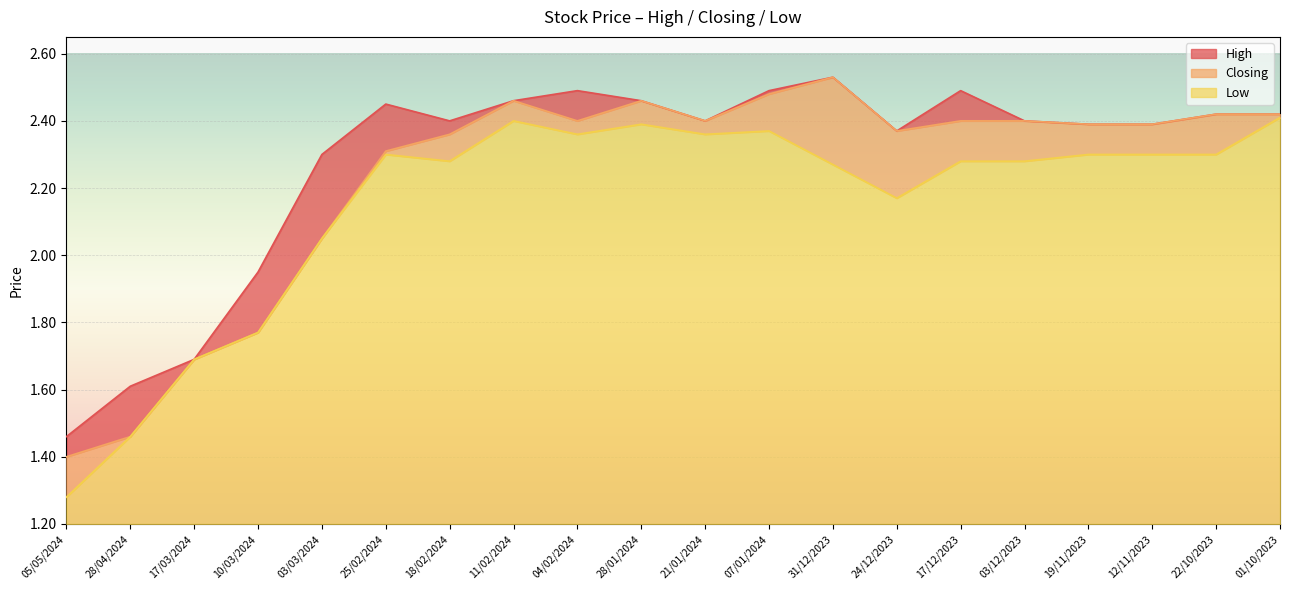

What is the difference between the second highest and minimum values in the Closing series?

1.1